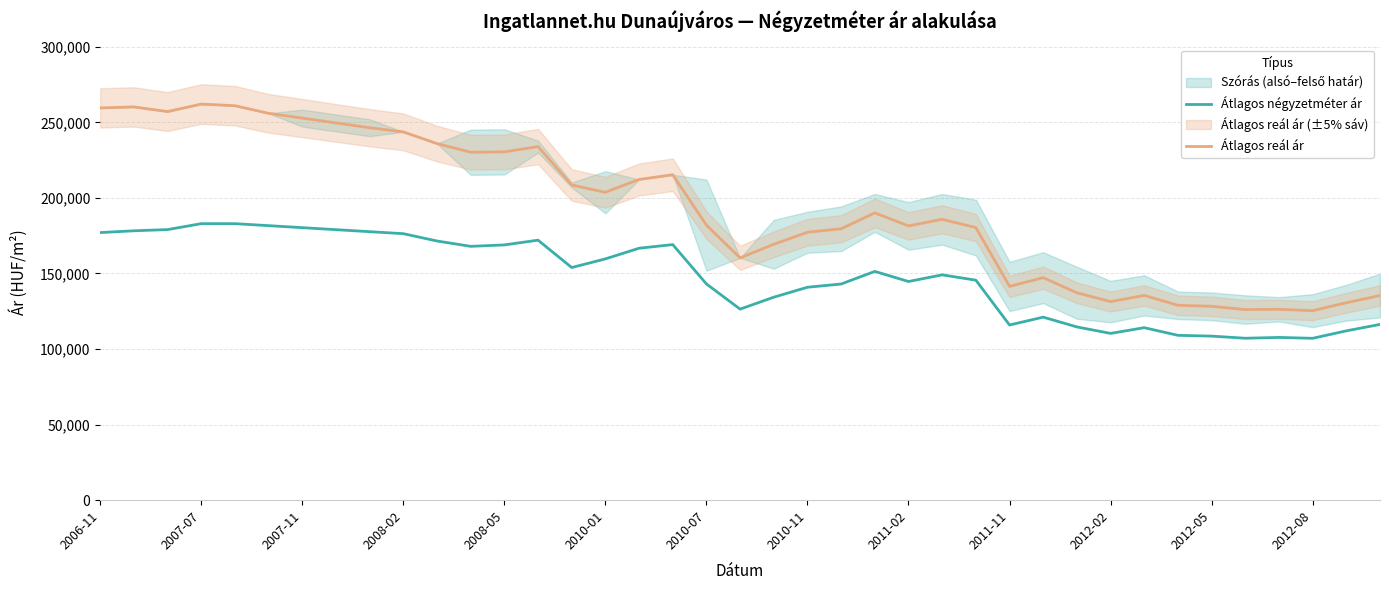

What is the maximum value for Átlagos reál ár?

262086